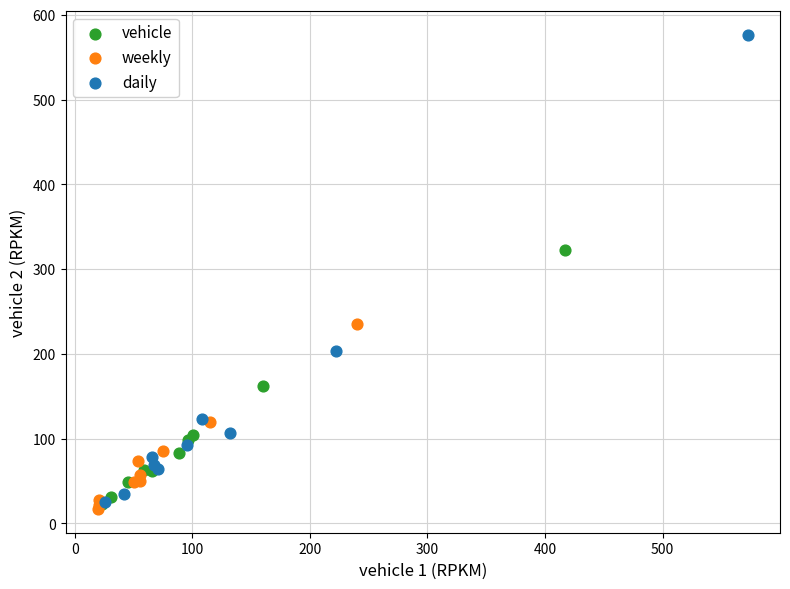

Which series has the widest spread of Y values?

daily